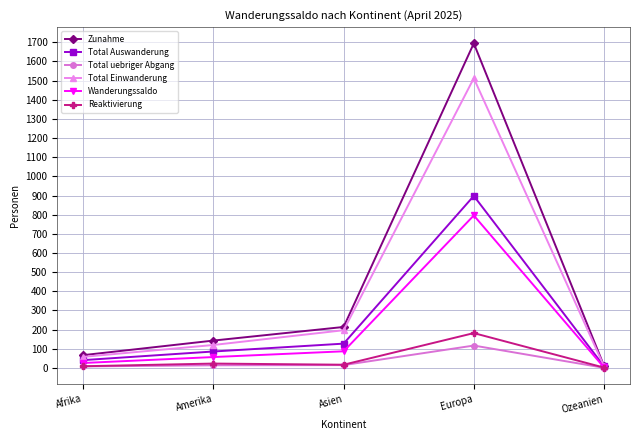

Which series has the largest range (max minus min)?

Zunahme